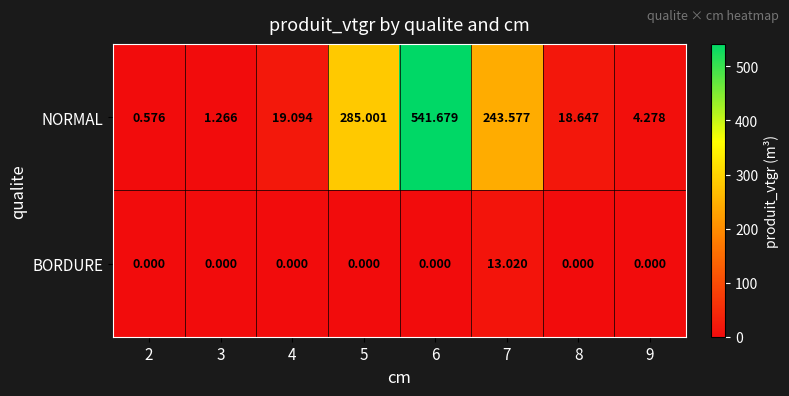

Which series has the widest spread of values?

NORMAL